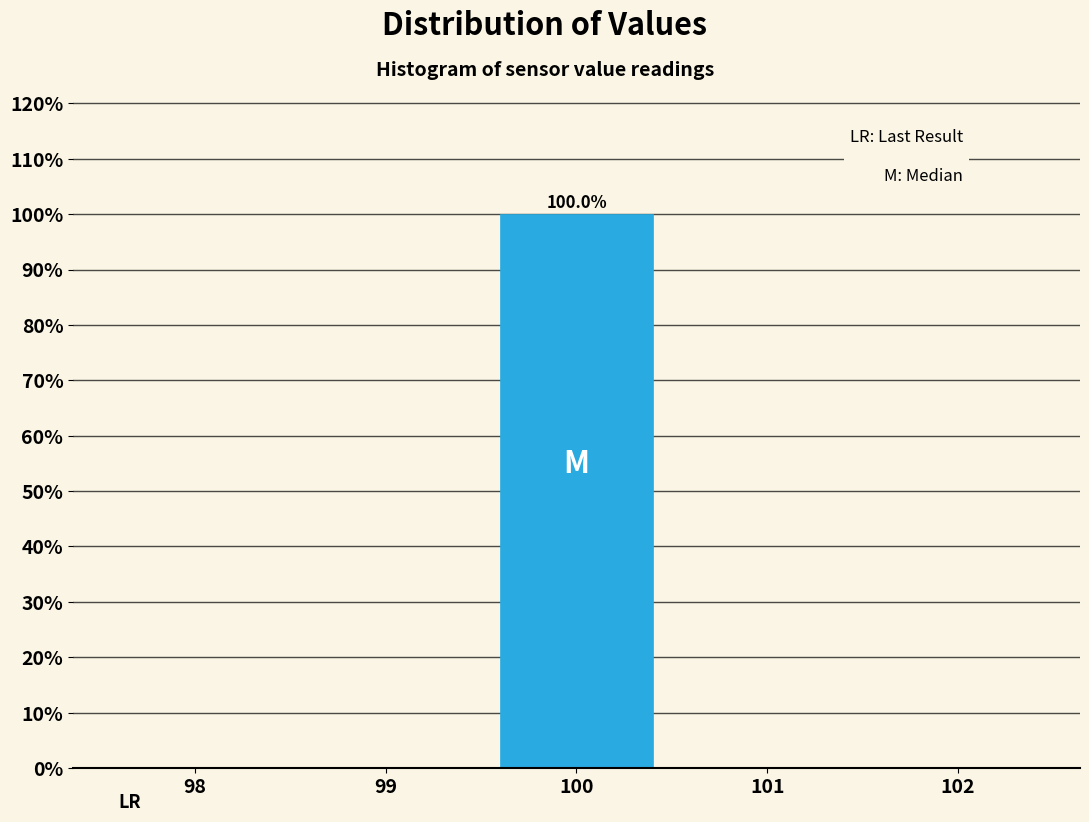

Over which range of the x-axis is the bar tallest?

99.5 to 100.5